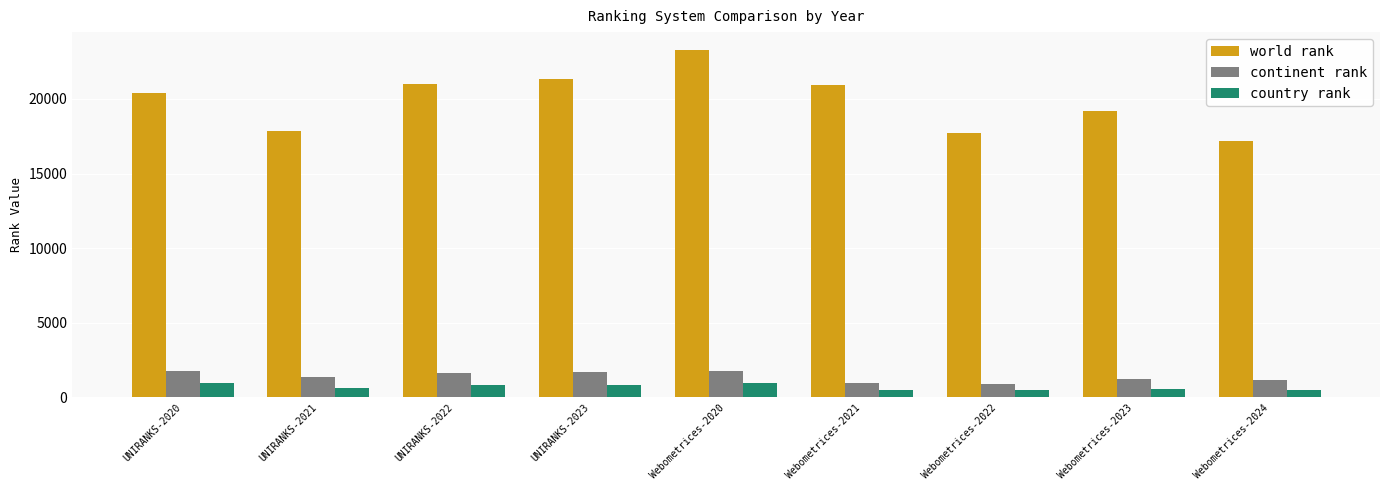

How many categories are shown in the chart?

9